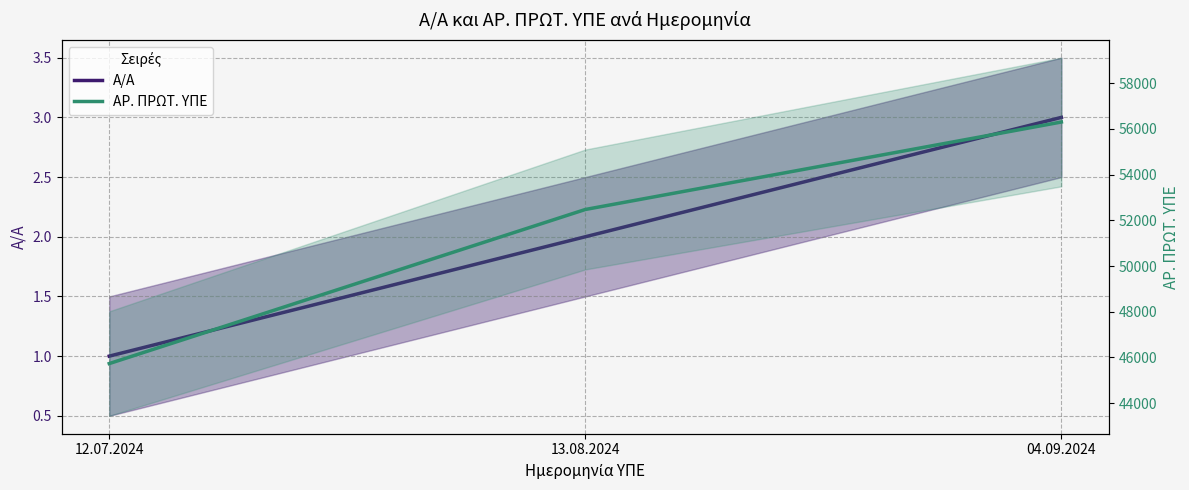

Reading left to right, what are all the values shown in this chart?

Α/Α: 12.07.2024=1	13.08.2024=2	04.09.2024=3
ΑΡ. ΠΡΩΤ. ΥΠΕ: 12.07.2024=45730	13.08.2024=52475	04.09.2024=56304